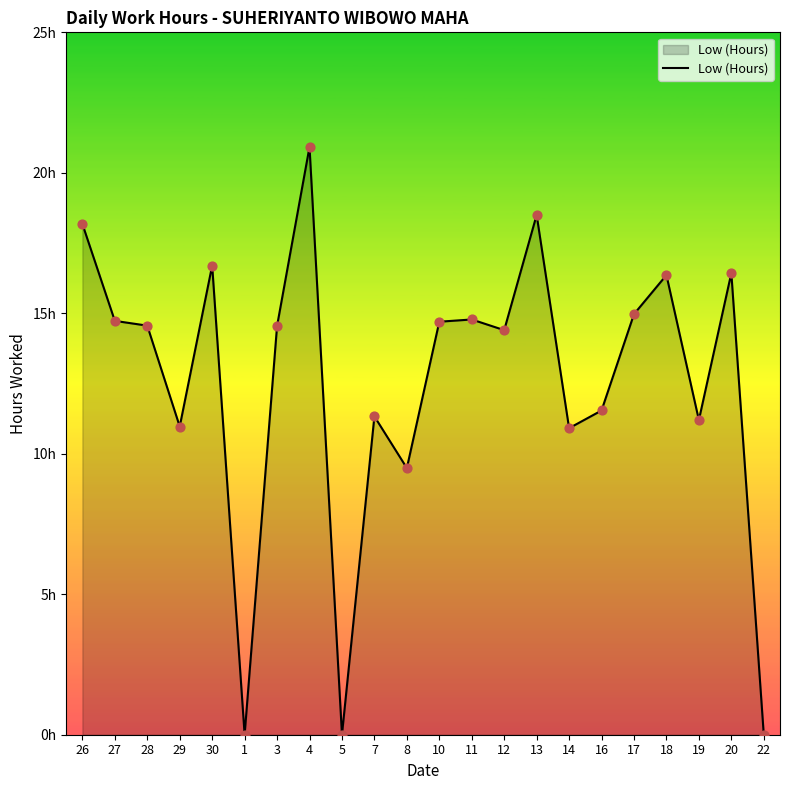

What is the change in value from 3 to 19?

-3.4